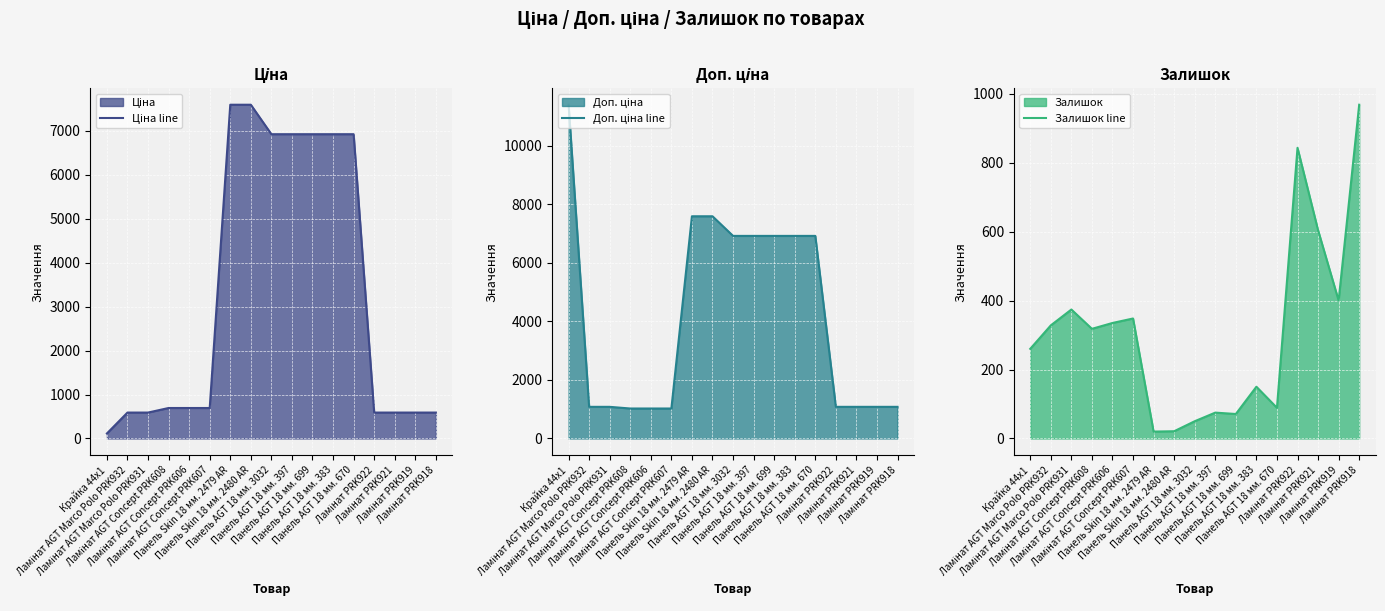

What is the value of the Ціна line point at the 13th from the left?

6925.7